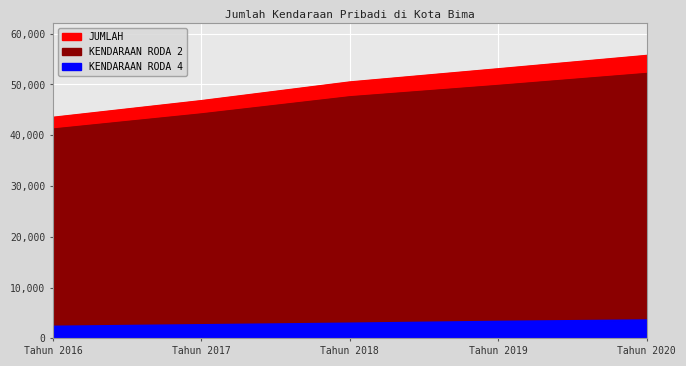

How many lines are shown in the chart?

3